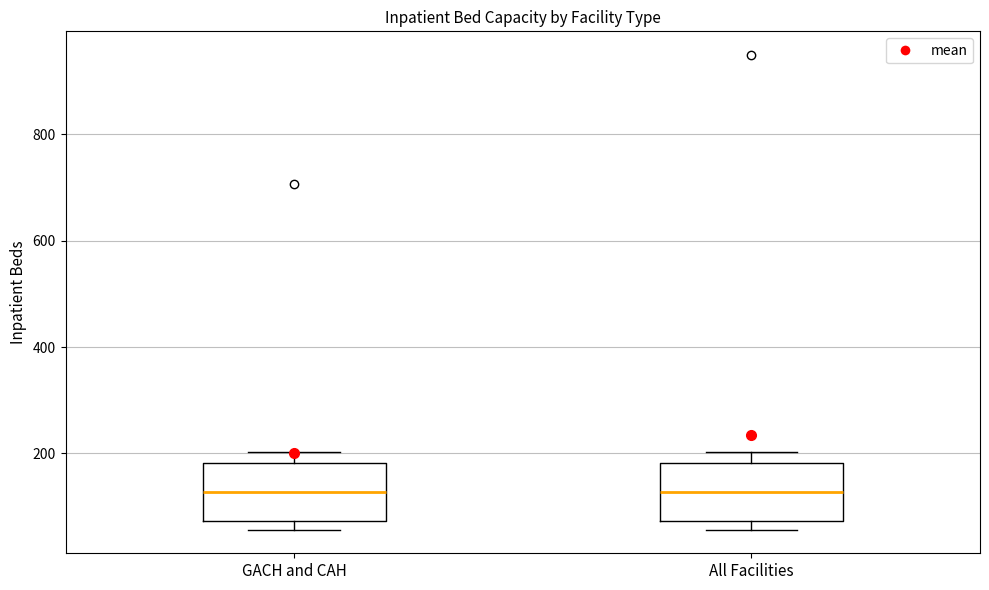

Where does the median line of the box for All Facilities sit on the y-axis? The values are not printed on the chart, so give them approximately, as read against the axis.

120